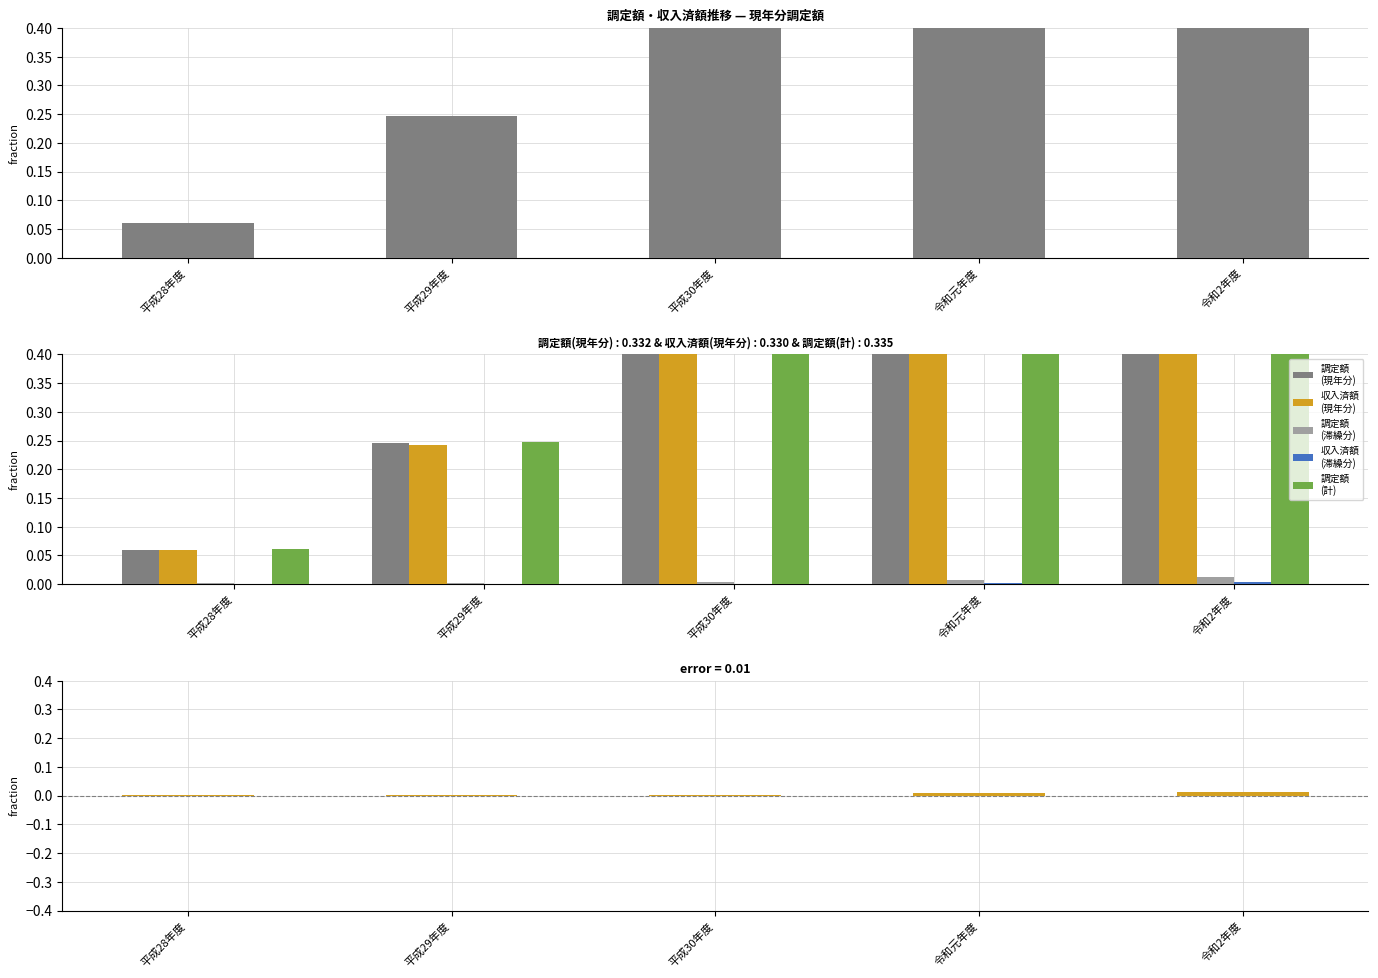

Does the chart contain any negative values?

No